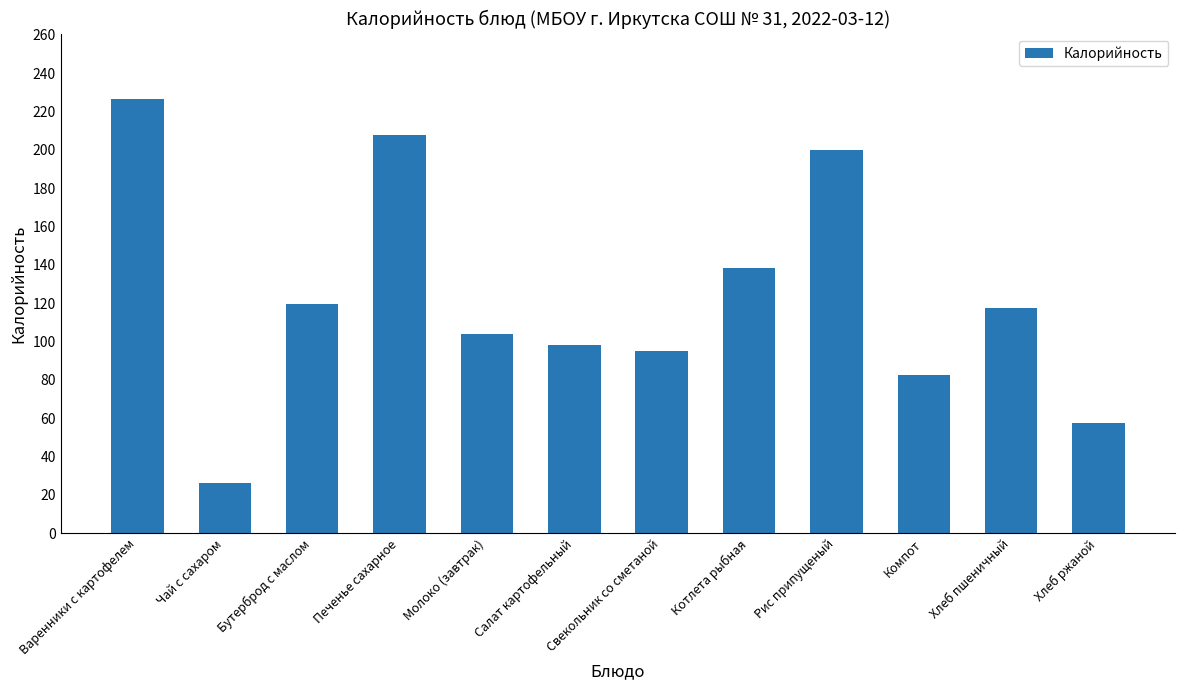

True or false: the data shows 309.3 at Варенники с картофелем.

False